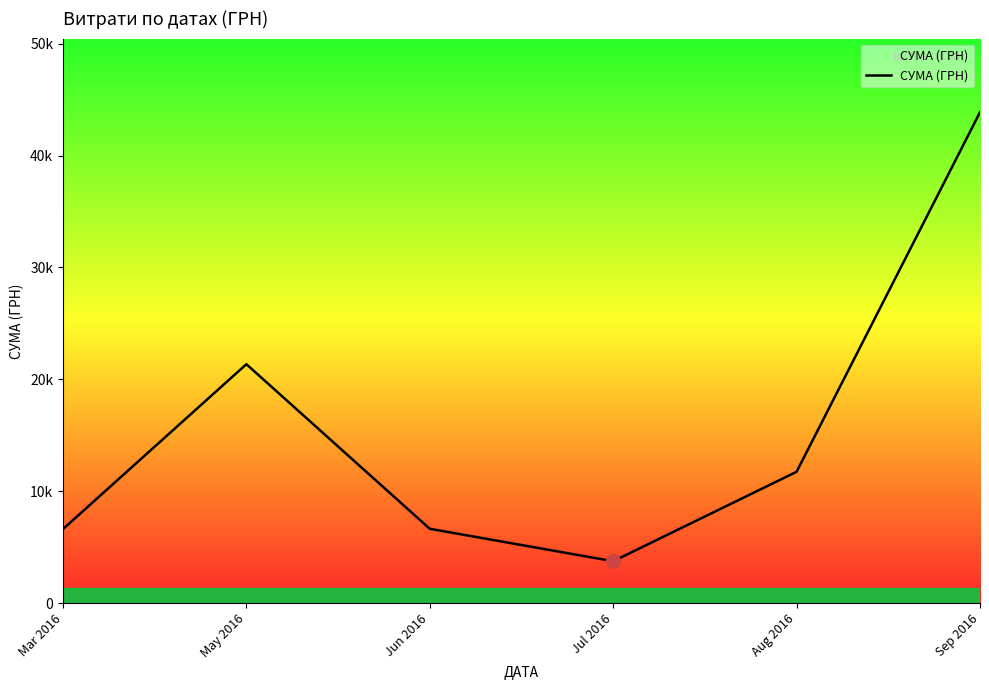

What is the sum of all values?

93947.9